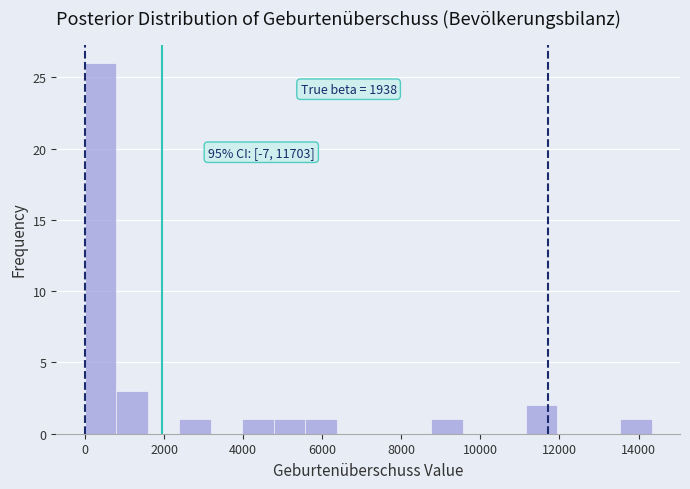

Around what value on the x-axis is the tallest bar? Give the approximate position of its centre, as read against the axis.

400